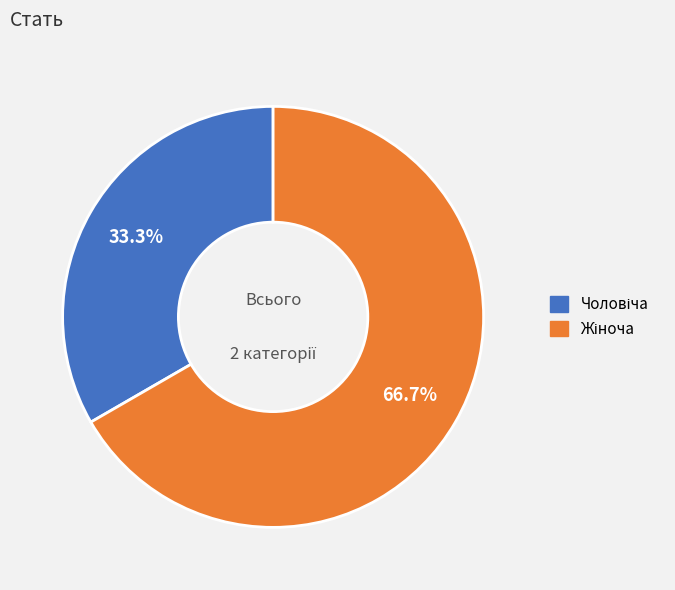

Does any single category account for the majority?

Yes